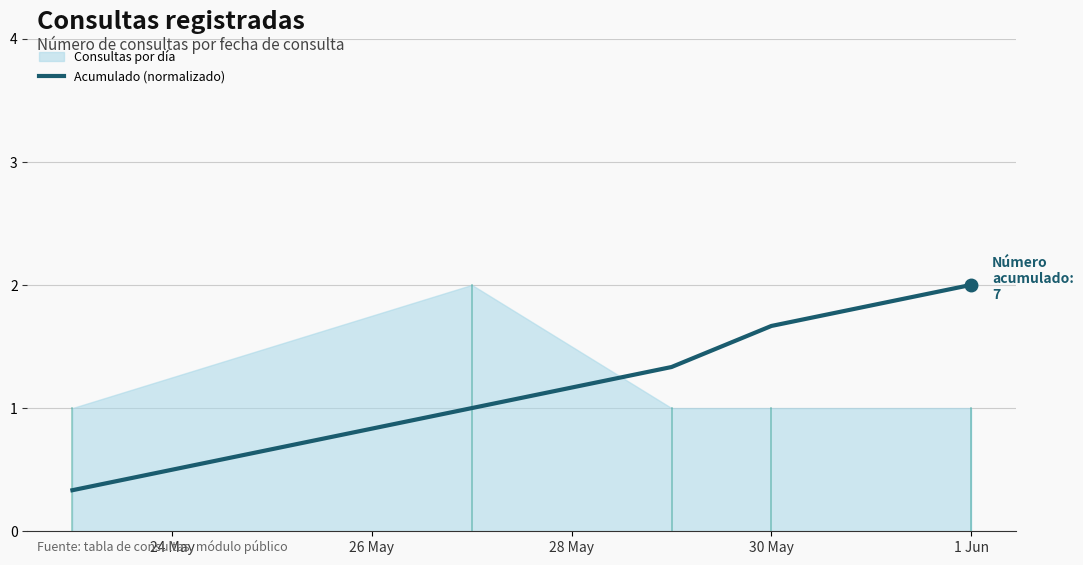

Is it true that the value at 30 May is 1.7?

True